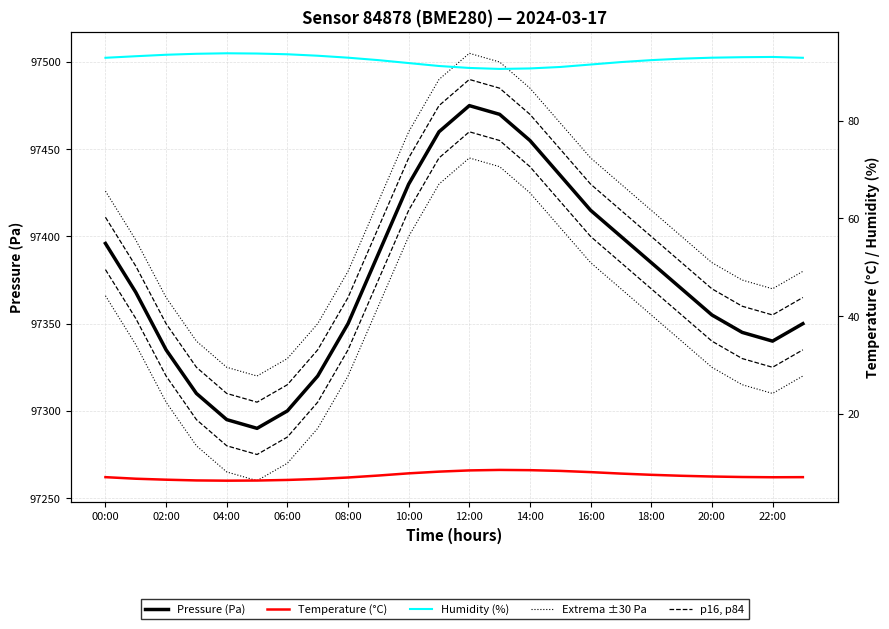

How many interior local peaks does the humidity series have?

2